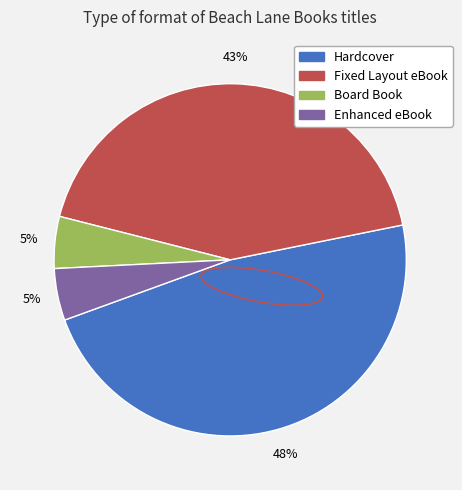

Do Hardcover and Board Book together represent more than half of the pie?

Yes